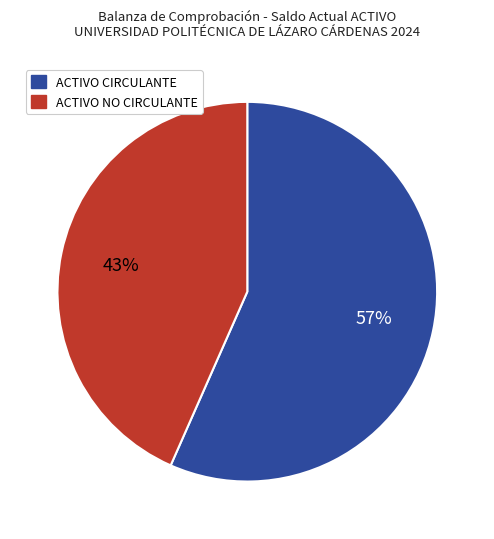

The ACTIVO NO CIRCULANTE slice represents 53% of the pie. True or false?

False